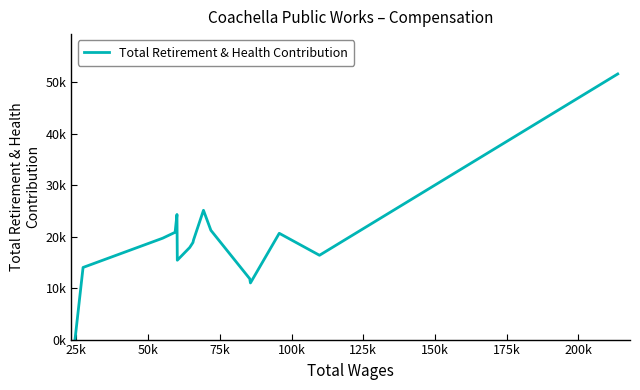

Is this an area chart (filled region under the line)?

No